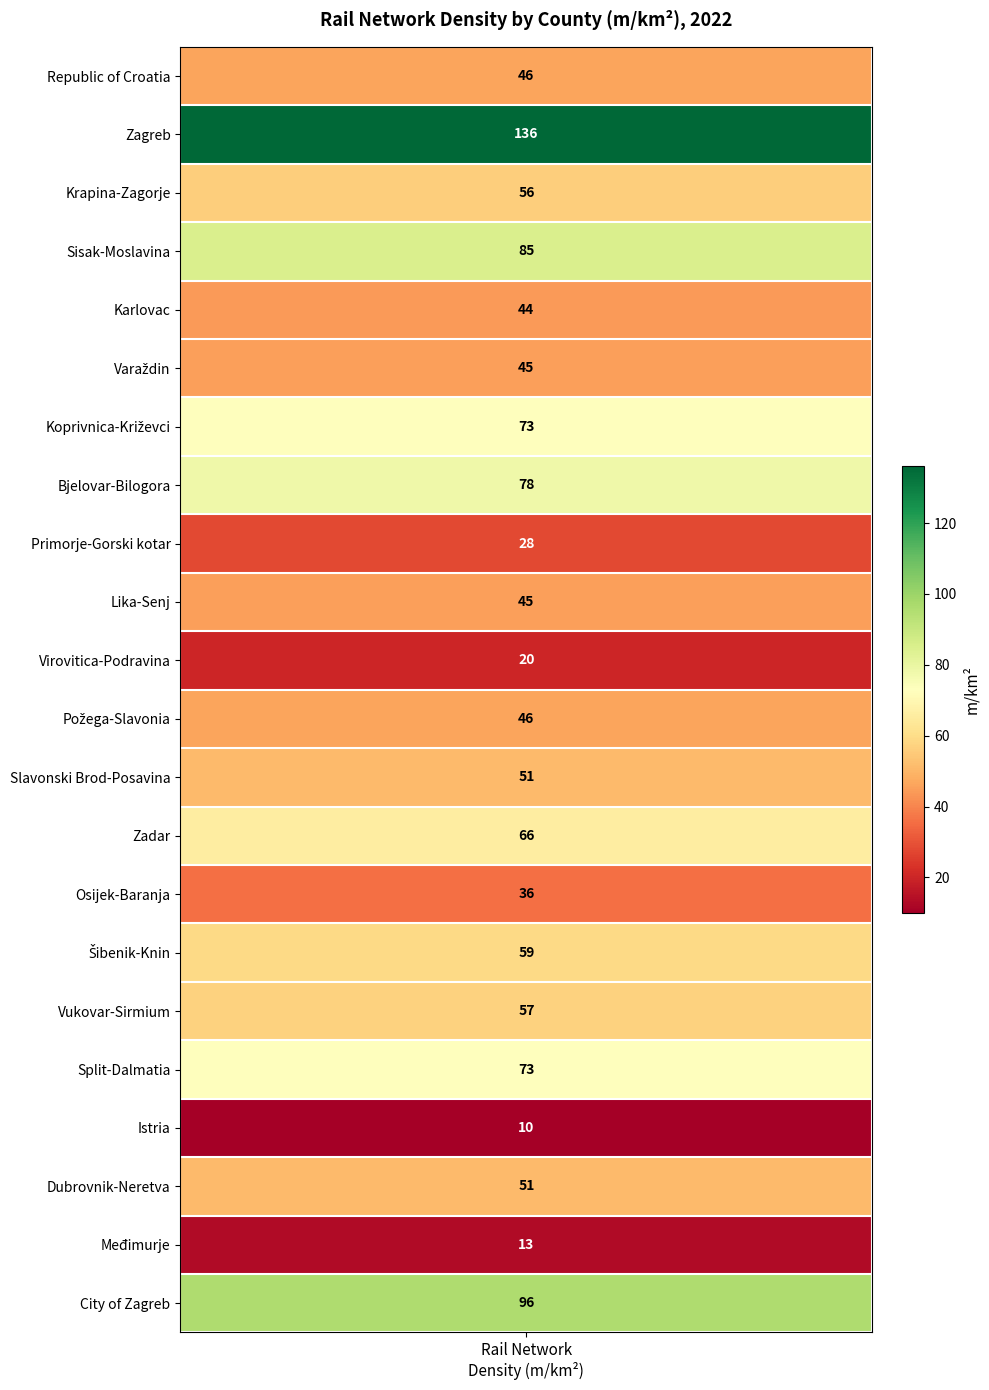

Approximately how many times larger is the value at Zadar compared to Koprivnica-Križevci?

0.9